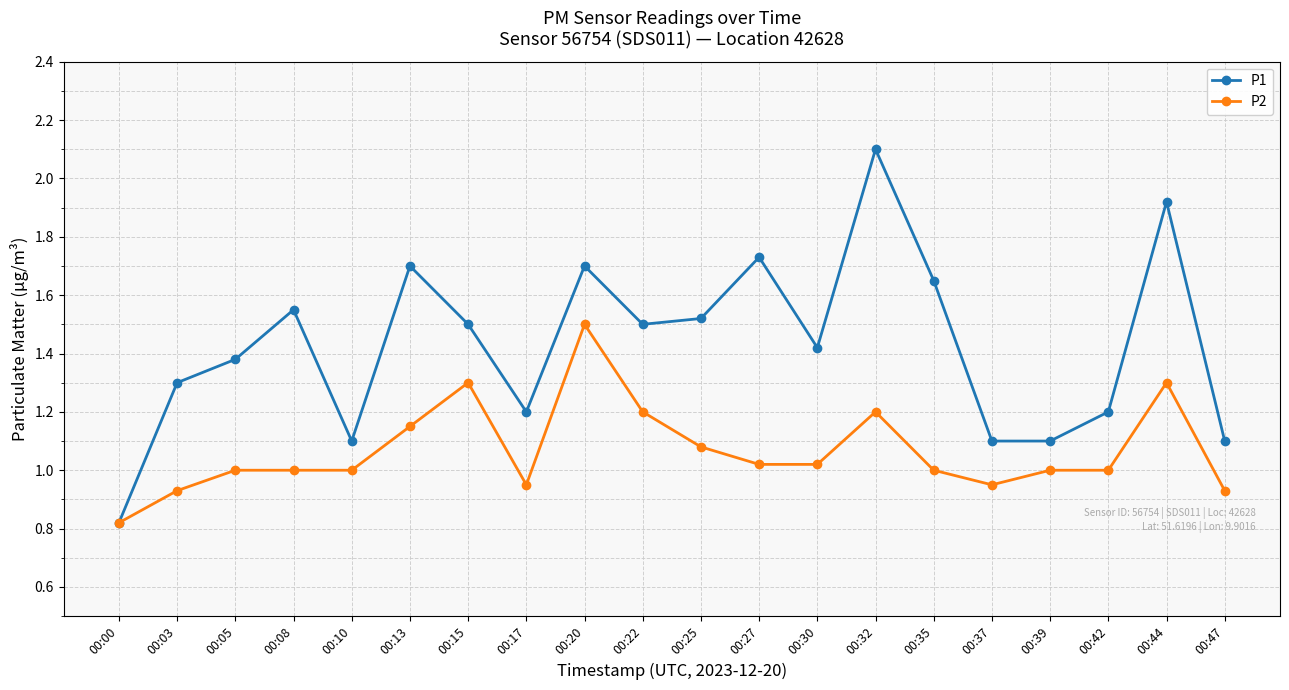

The P2 series shows 1.0 at 00:08. True or false?

True